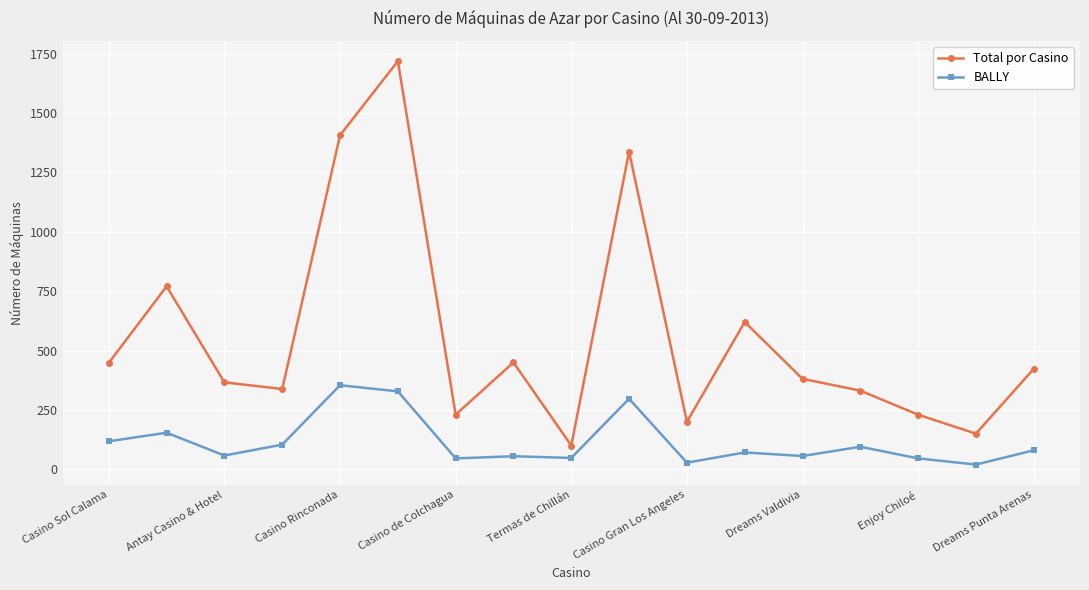

What is the smallest value displayed?

20